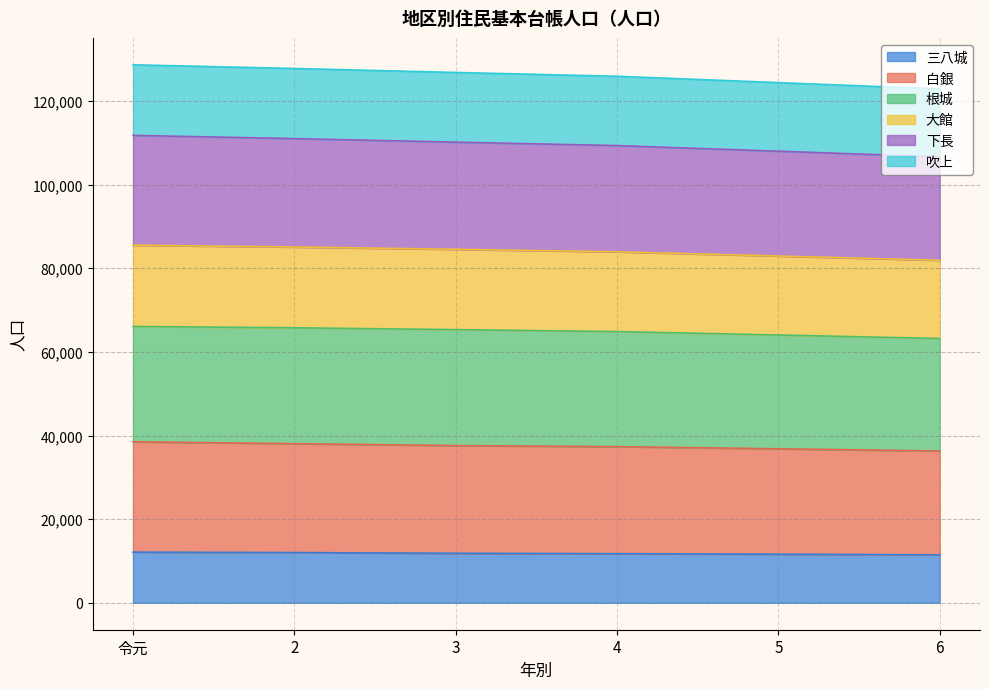

What is the total value across all series at 3?

126832